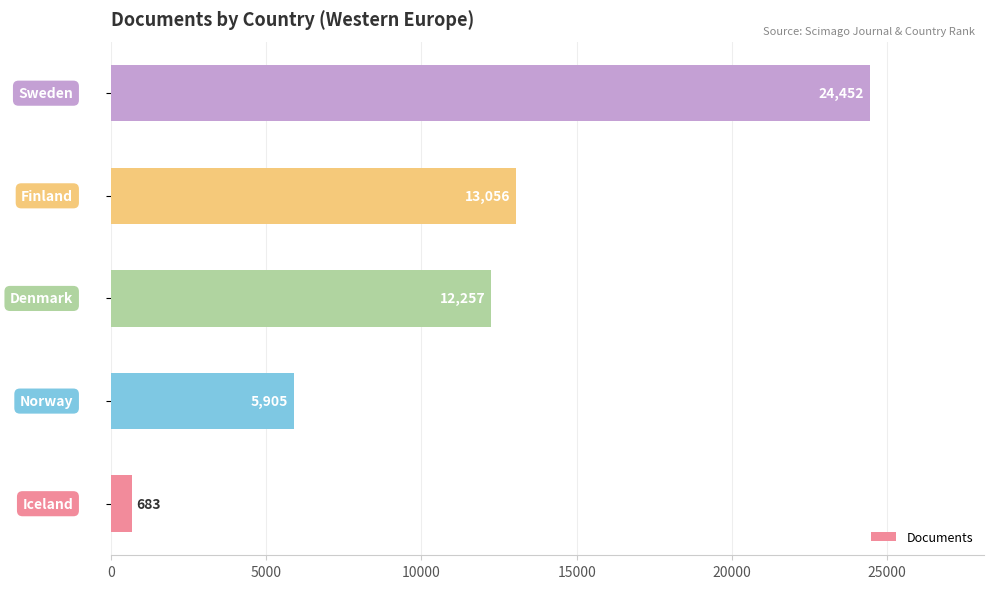

Count the number of data series in this chart.

1